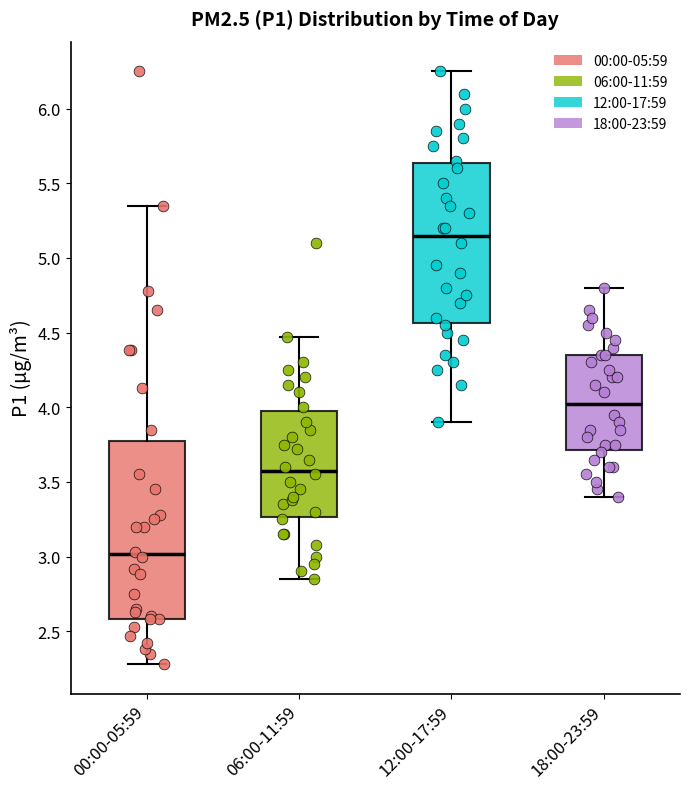

Comparing the boxes themselves (not the whiskers), which one is the tallest?

00:00-05:59